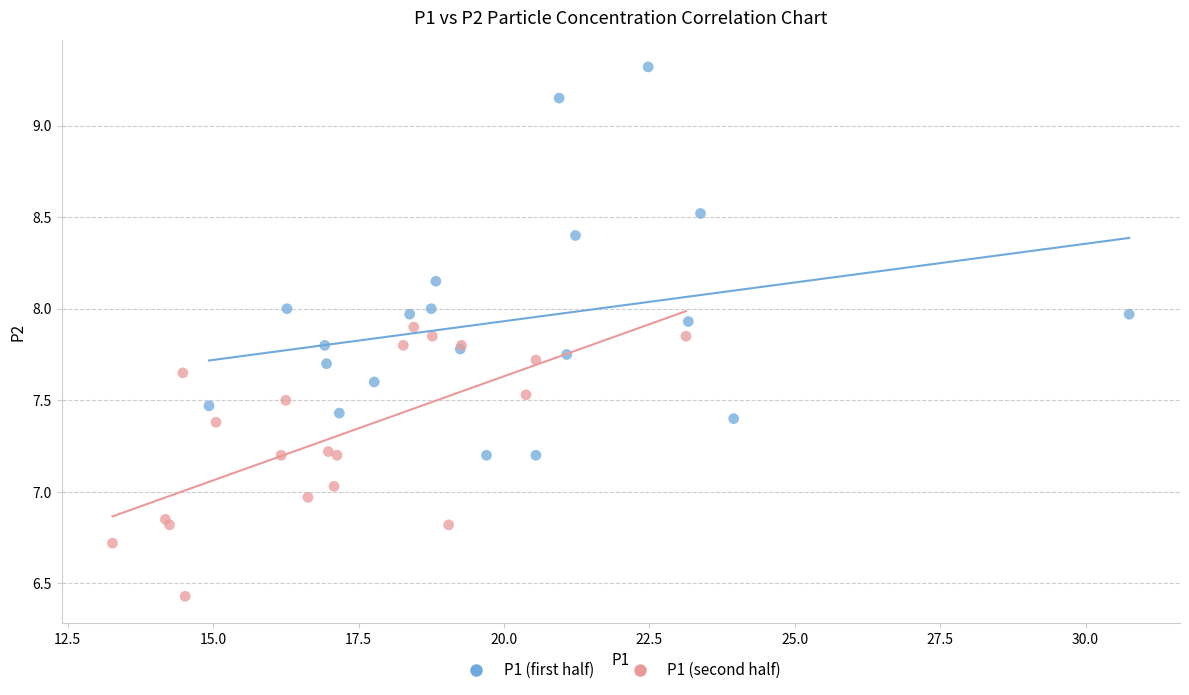

Which series has the largest Y range (max minus min)?

P1 (first half)